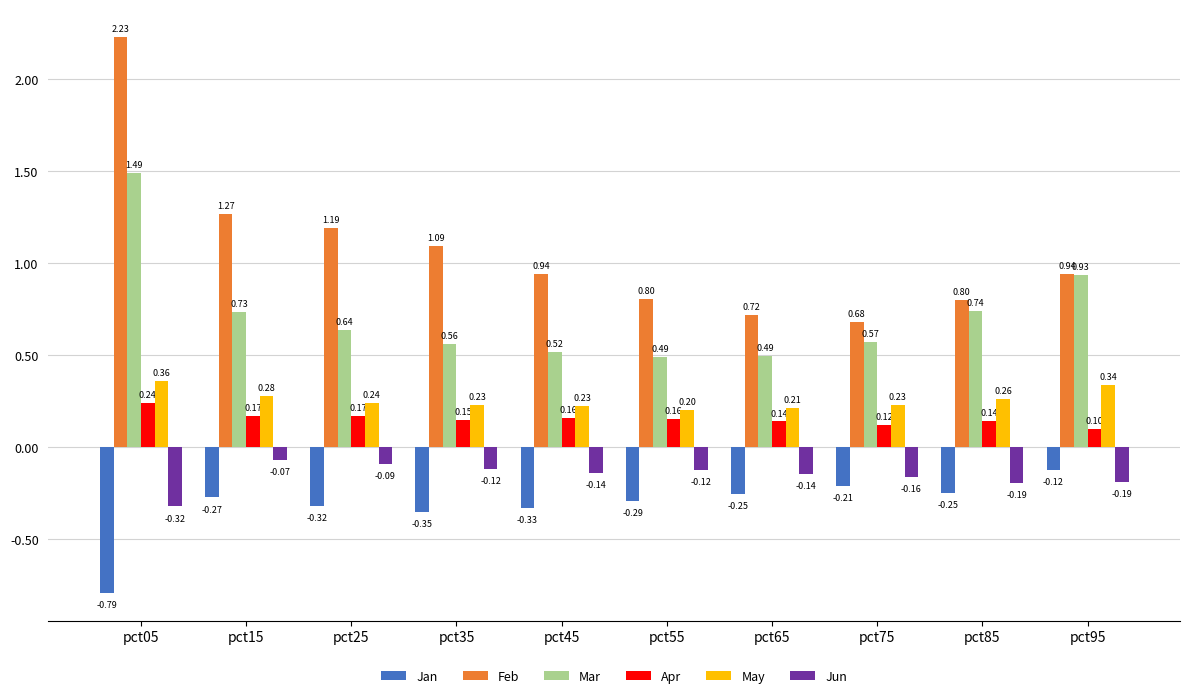

What is the difference between the second highest and minimum values in the Apr series?

0.1